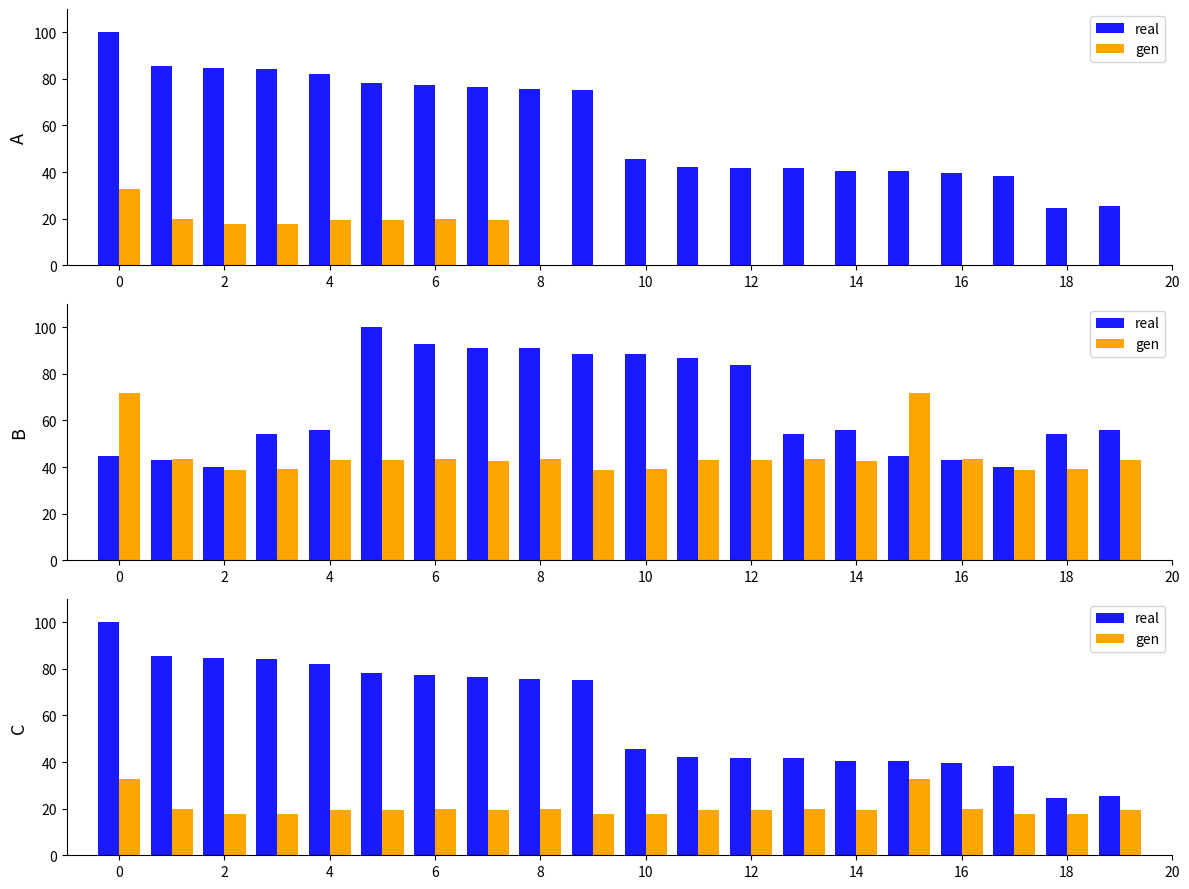

What are all the series names shown in the legend?

real, gen